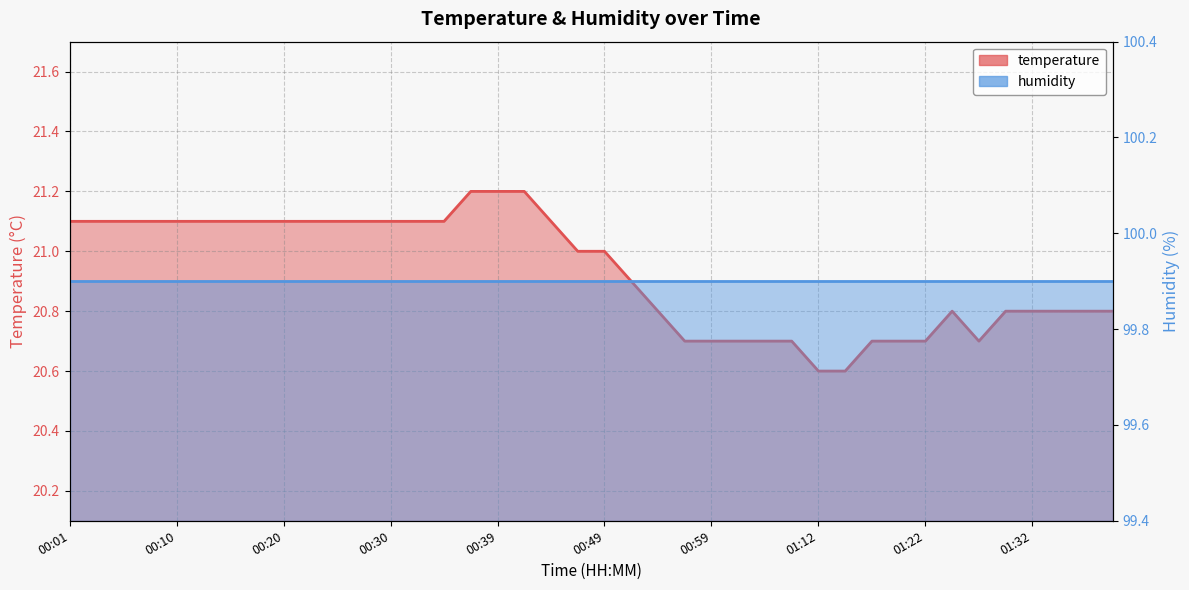

List the labels in order of value, smallest first.

01:12, 01:15, 00:57, 00:59, 01:01, 01:04, 01:06, 01:17, 01:19, 01:22, 01:27, 00:54, 01:25, 01:30, 01:32, 01:35, 01:37, 01:39, 00:52, 00:47, 00:49, 00:01, 00:03, 00:05, 00:08, 00:10, 00:13, 00:15, 00:18, 00:20, 00:22, 00:25, 00:27, 00:30, 00:32, 00:35, 00:44, 00:37, 00:39, 00:42